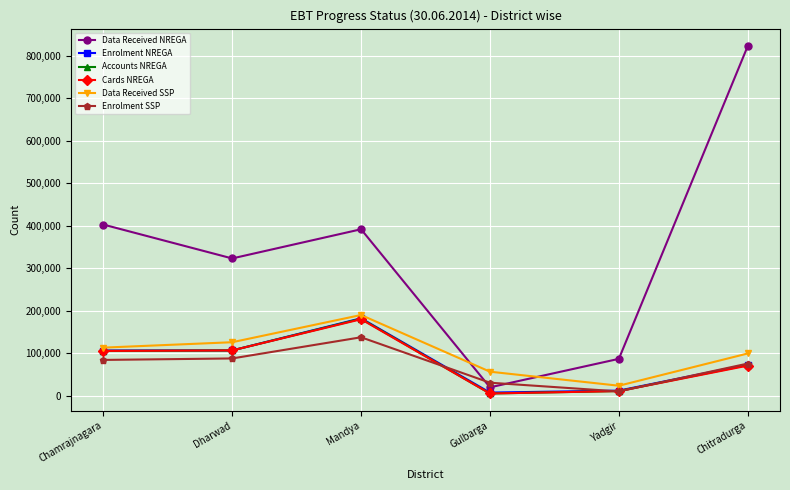

The Data Received NREGA series shows 822745 at Chitradurga. True or false?

True